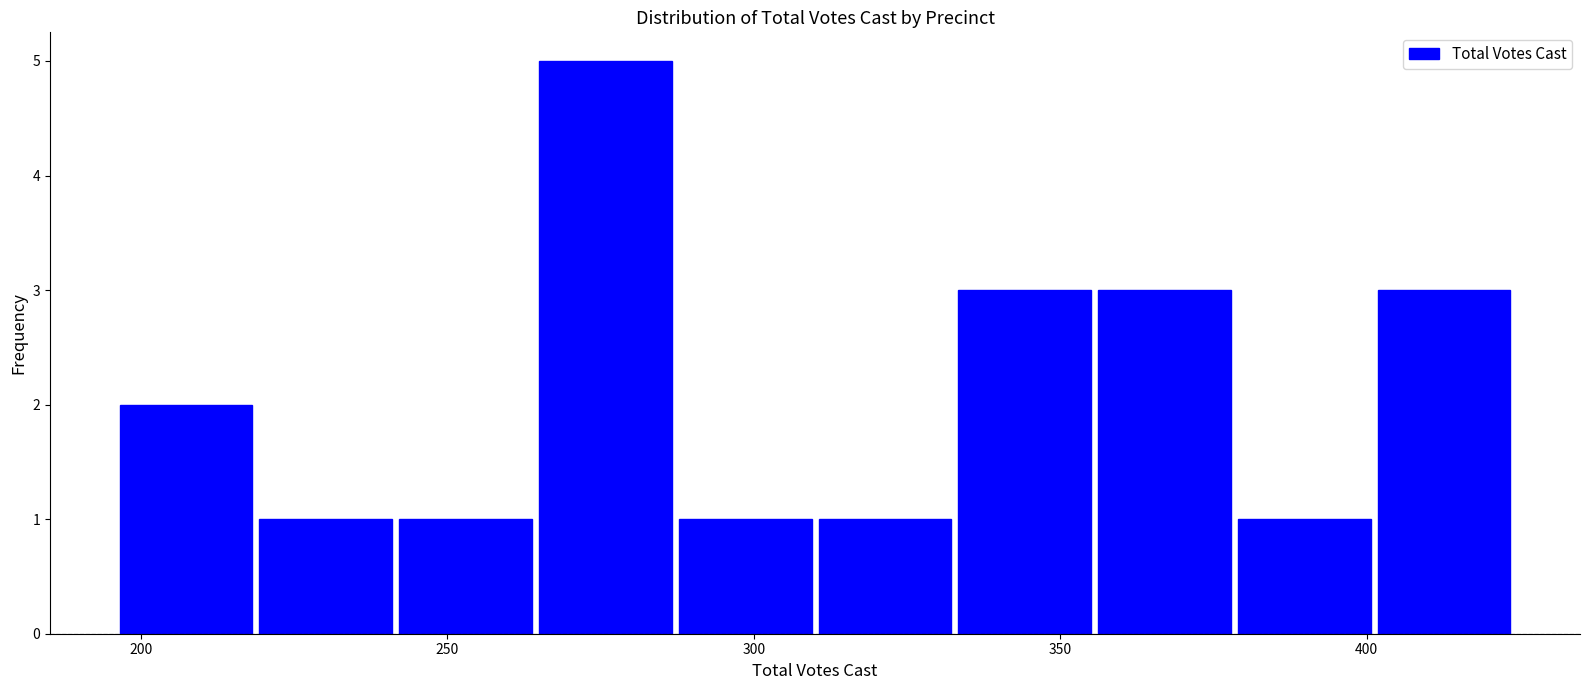

Reading left to right, transcribe this chart: for each bar, give the range it covers on the x-axis and its height. Neither the bar edges nor the heights are printed on the chart, so give them approximately, as read against the axes.

195 to 220: 2
220 to 240: 1
240 to 265: 1
265 to 285: 5
285 to 310: 1
310 to 335: 1
335 to 355: 3
355 to 380: 3
380 to 400: 1
400 to 425: 3